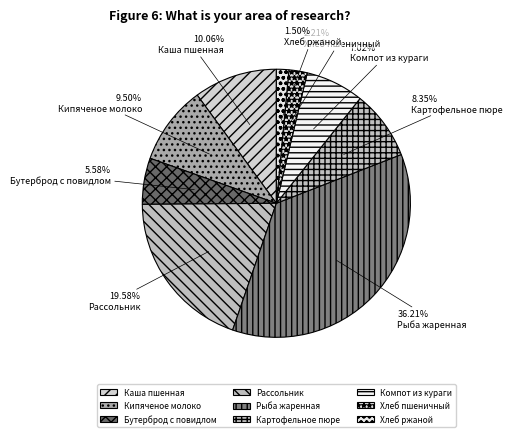

Which slice is the largest?

Рыба жаренная